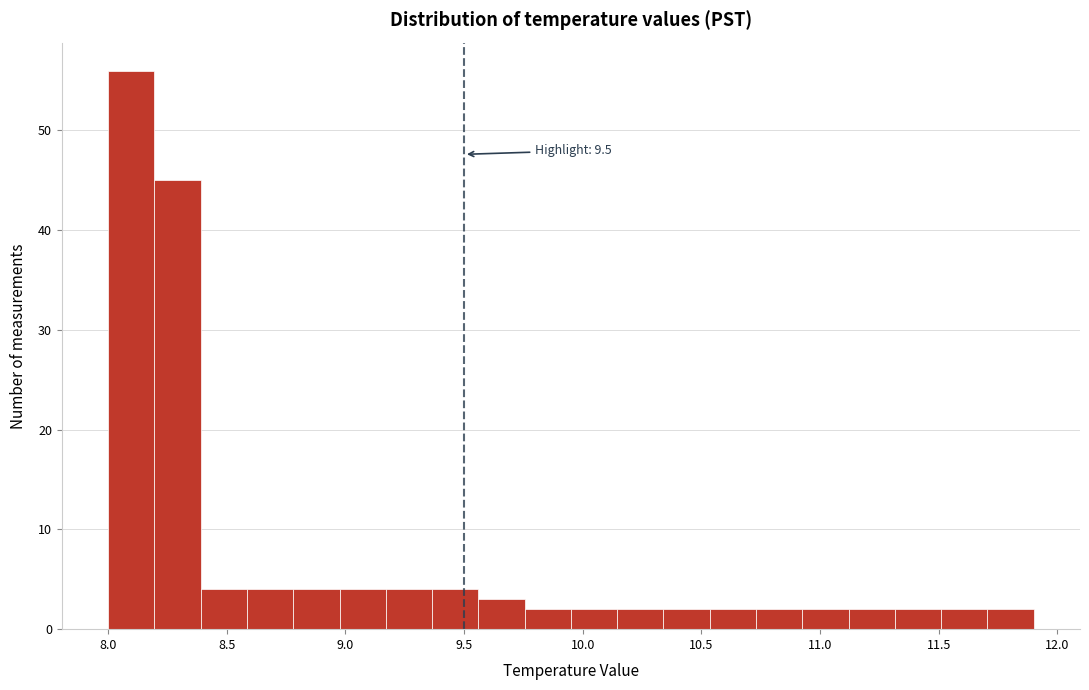

Around what value on the x-axis is the tallest bar? Give the approximate position of its centre, as read against the axis.

8.10